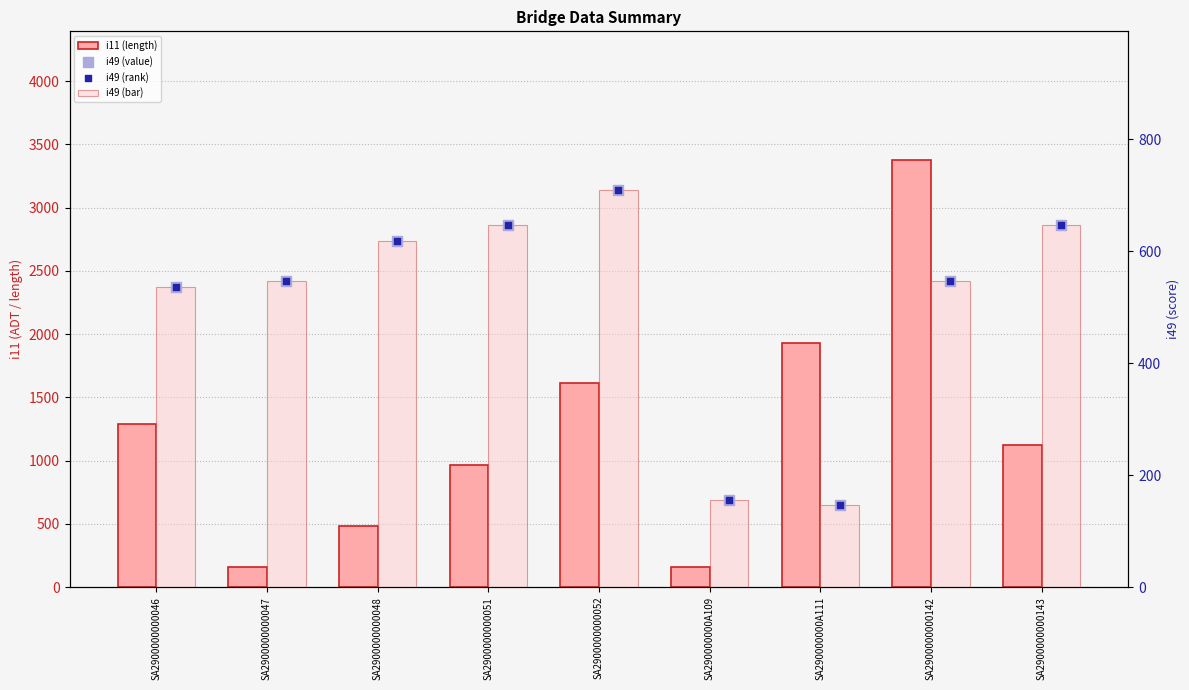

At which category is the sum across all series the highest?

SA2900000000142